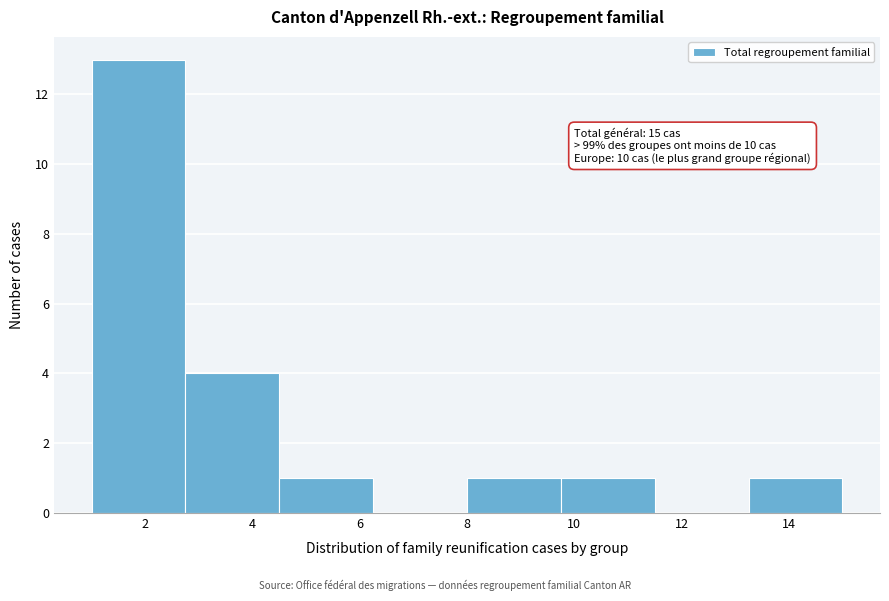

Over which range of the x-axis is the bar tallest?

1.00 to 2.75